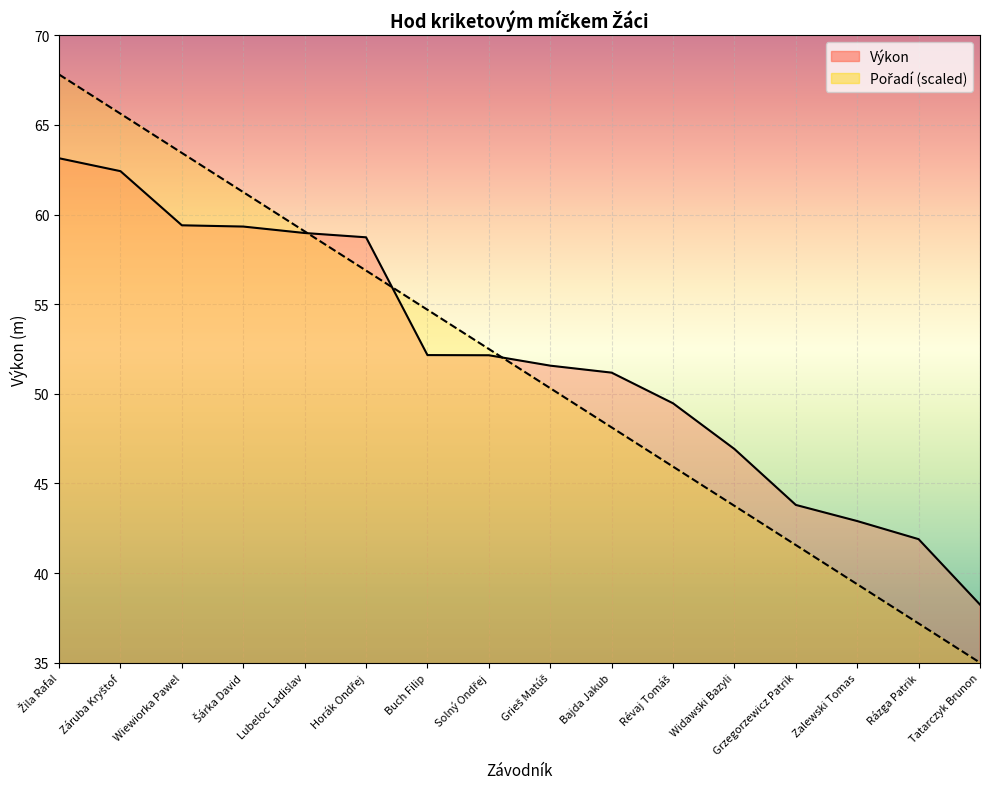

Reading right to left, transcribe all the data shown in this chart.

Výkon: 38.2	41.9	42.9	43.8	46.9	49.5	51.2	51.6	52.1	52.2	58.7	59.0	59.3	59.4	62.4	63.1
Pořadí: 35.0	37.2	39.4	41.6	43.8	45.9	48.1	50.3	52.5	54.7	56.9	59.1	61.2	63.4	65.6	67.8